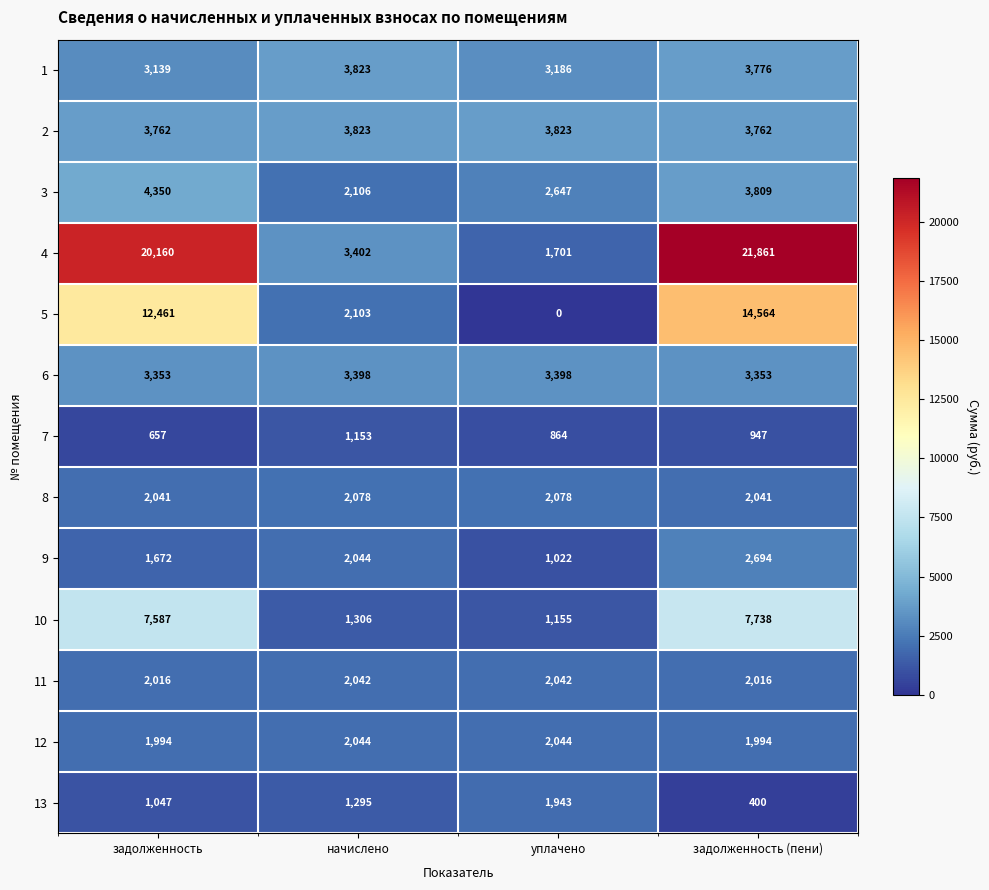

True or false: 13 has a value of 243 at задолженность (пени).

False